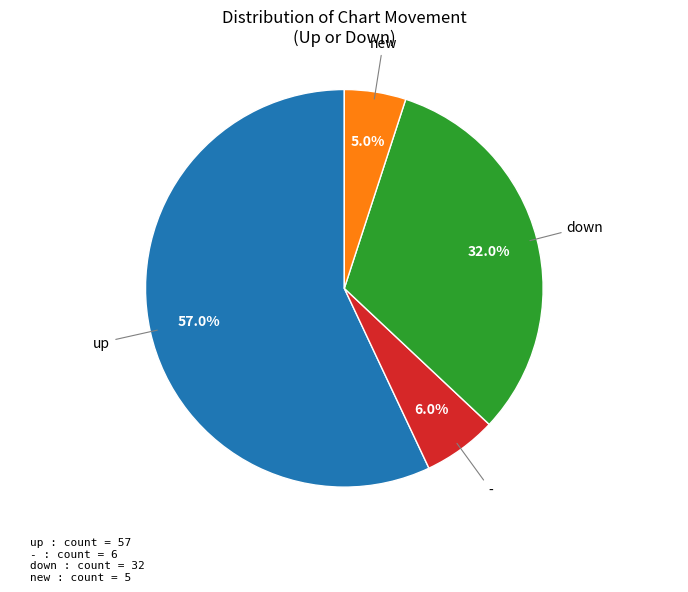

Is there any slice that represents more than half of the pie?

Yes